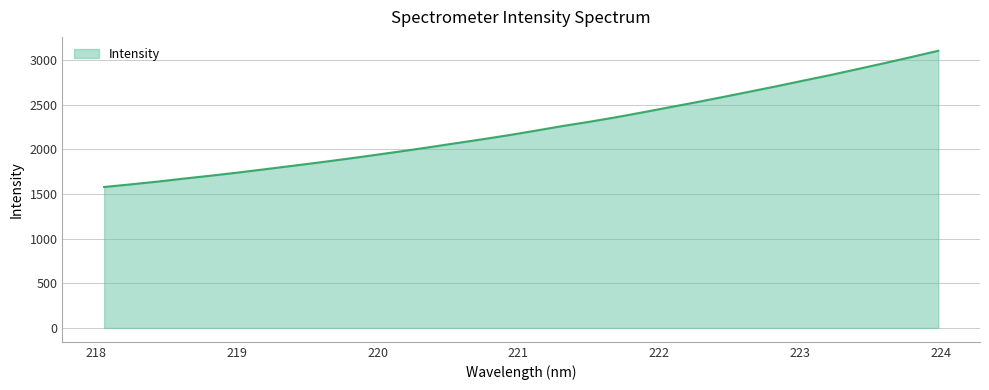

What is the maximum value shown in the chart?

3103.2